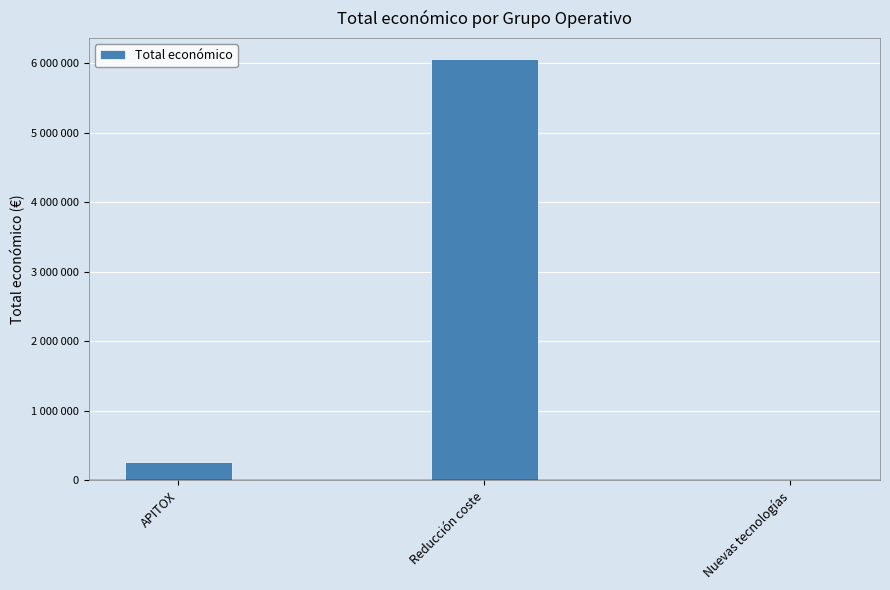

Rank the categories by value from lowest to highest.

Nuevas tecnologías, APITOX, Reducción coste